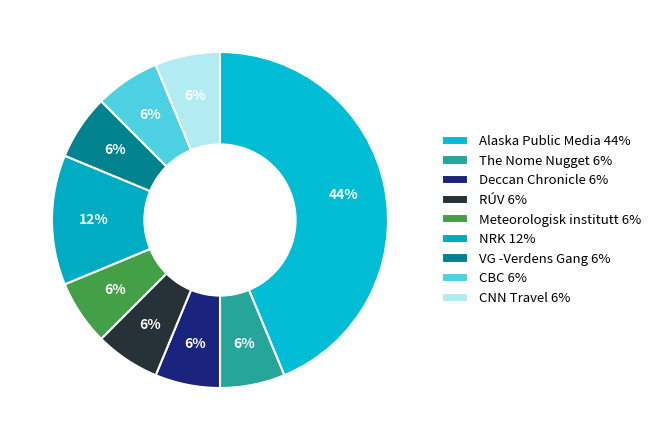

To the nearest percent, what percentage of the pie is RÚV?

6%